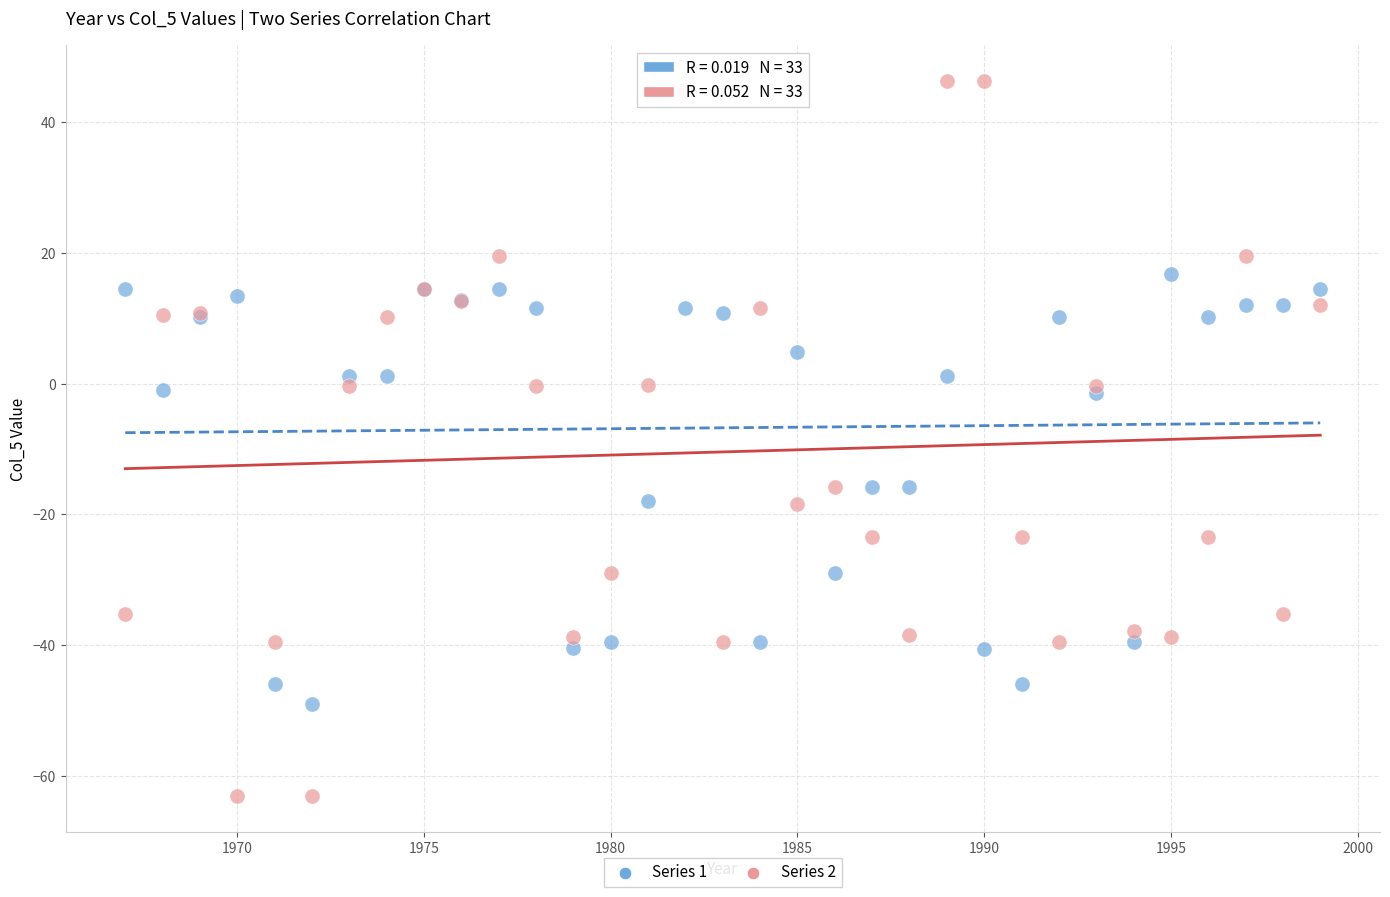

Which series reaches the minimum Y coordinate?

Series 2